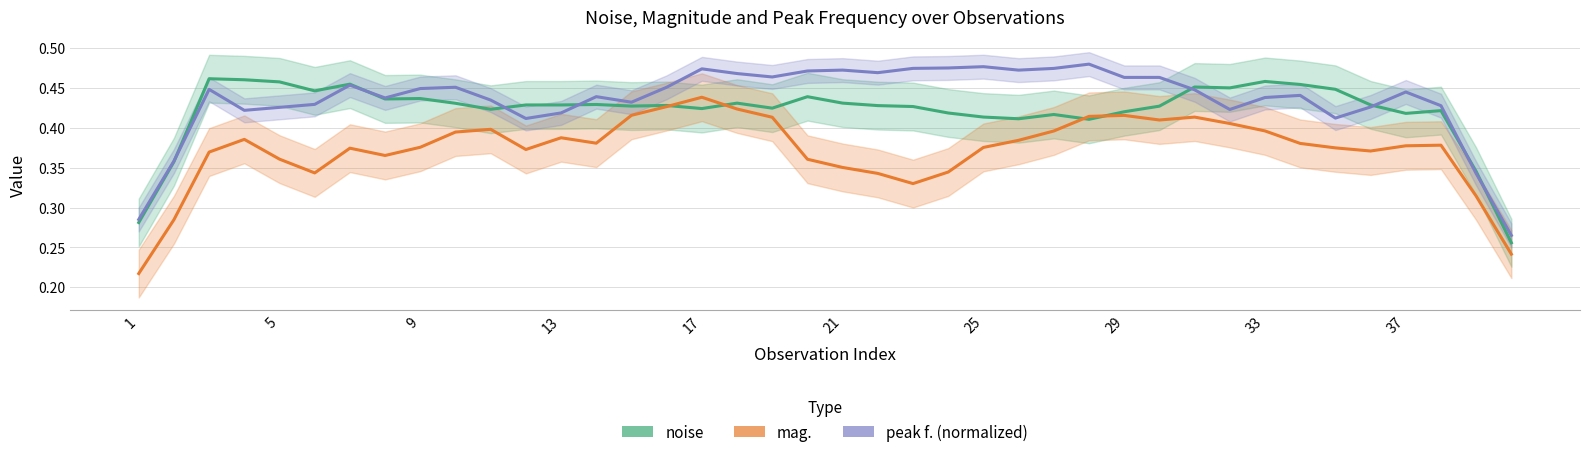

Between which two adjacent categories do mag. and noise first intersect?

15 and 16